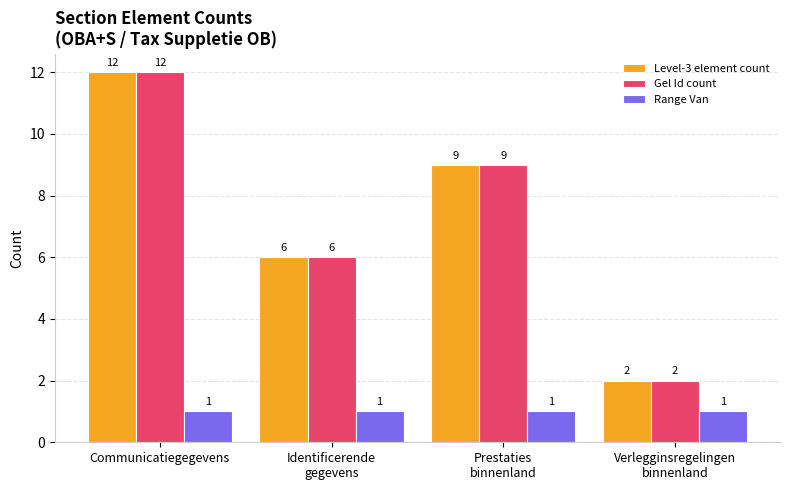

What is the difference between the second highest and minimum values in the Gel Id count series?

7